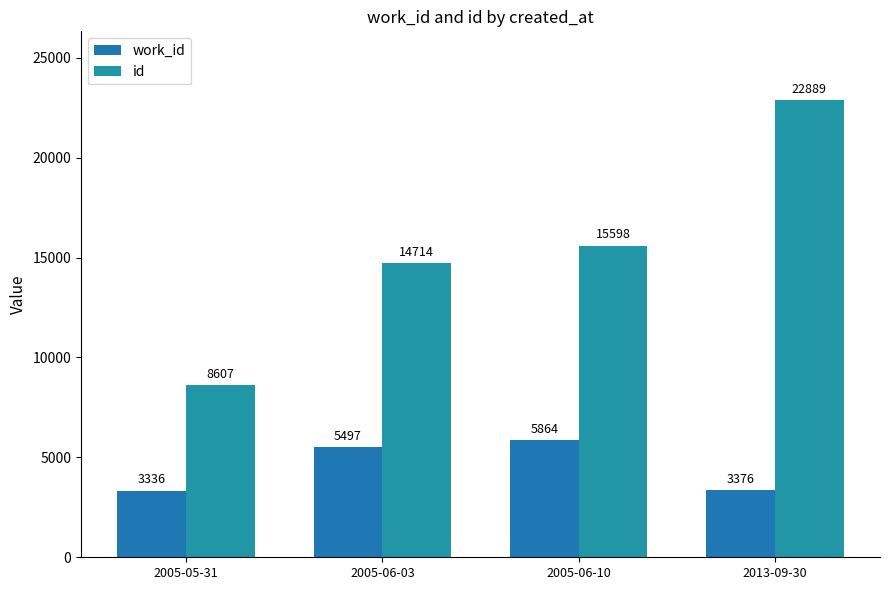

Is the value of id at 2005-05-31 greater than the value of work_id at 2005-05-31?

Yes